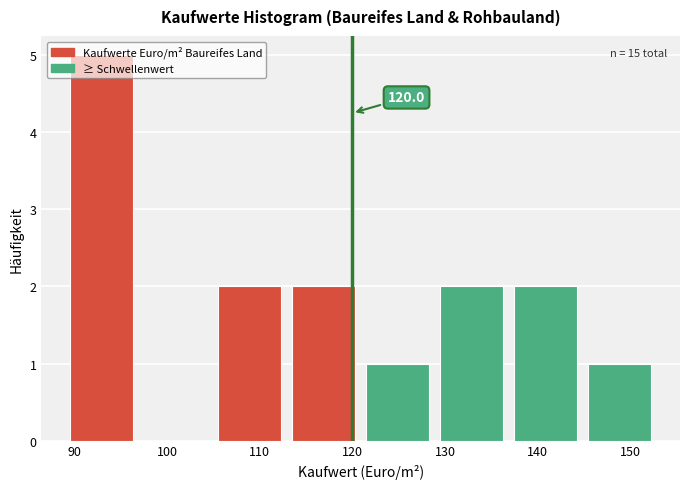

Which range on the x-axis has the tallest bar?

89 to 97